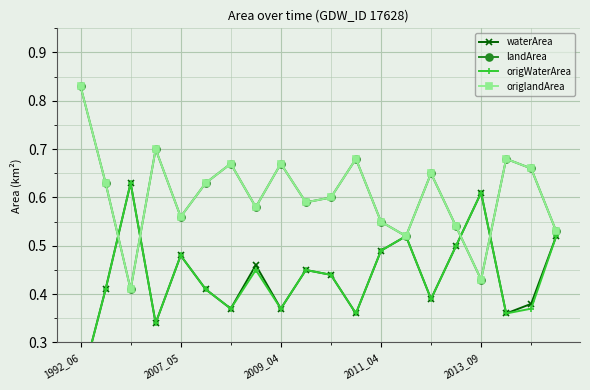

What are all the series names shown in the legend?

waterArea, landArea, origWaterArea, origlandArea